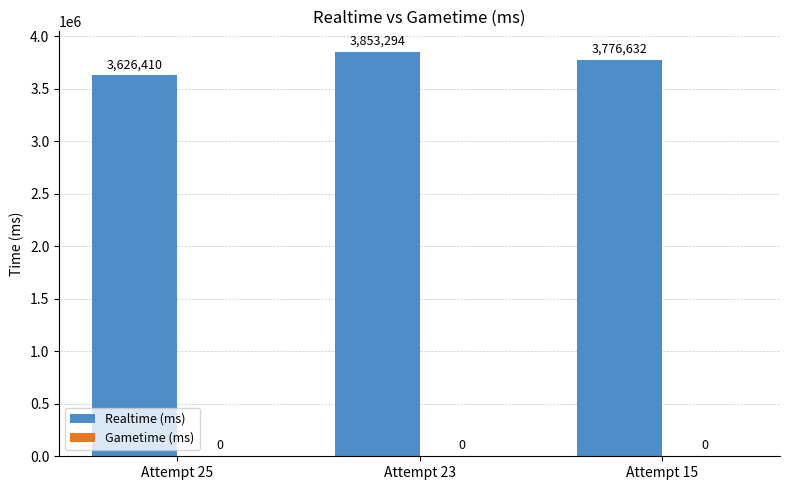

At which category does the chart reach its minimum across all series?

Attempt 25